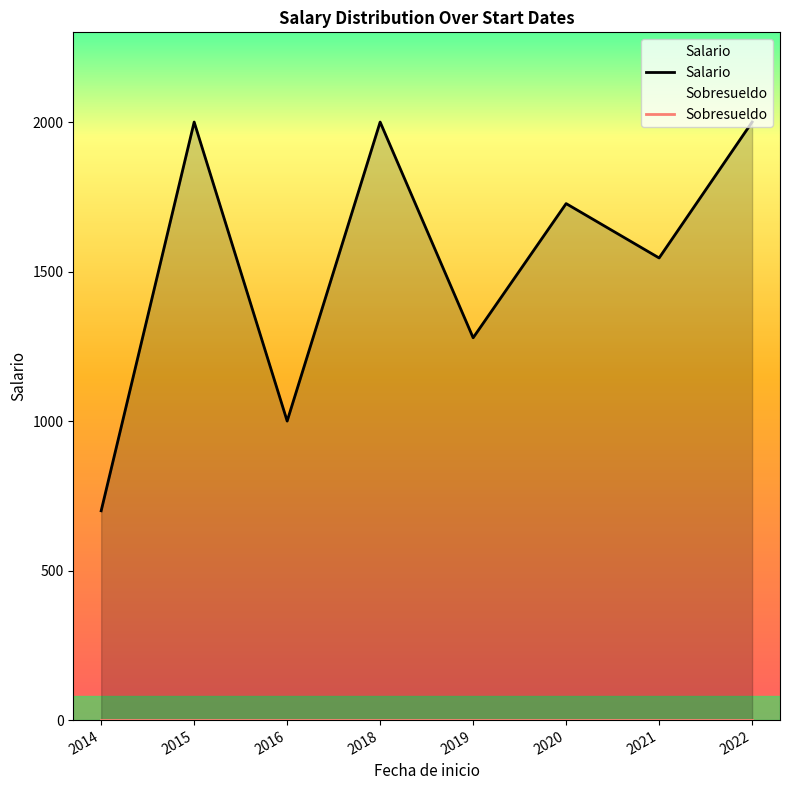

How many interior local peaks does the Salario series have?

3